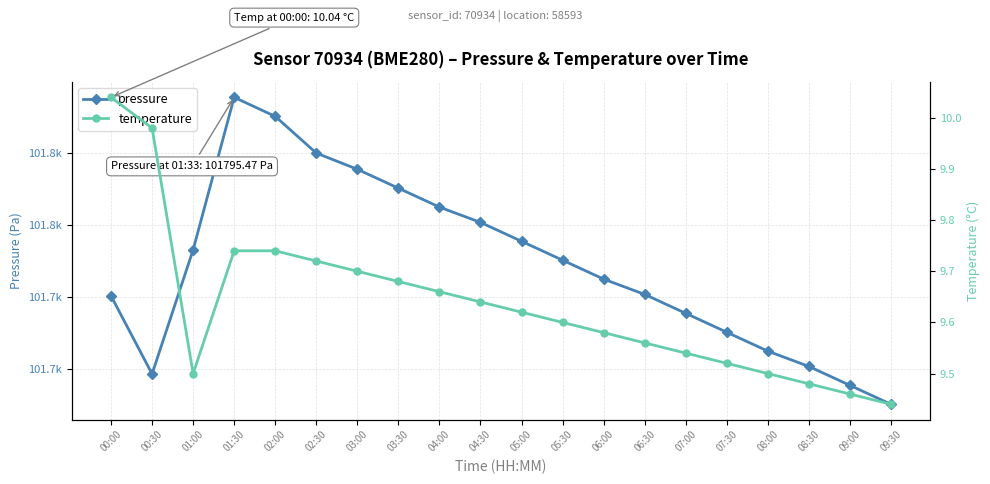

What is the value of the temperature point at the 12th from the left?

9.6